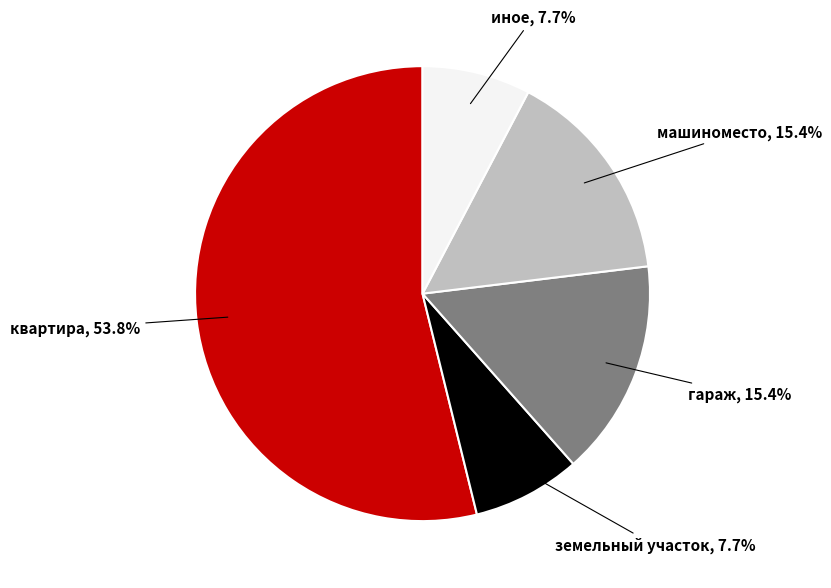

How many segments does this pie chart have?

5